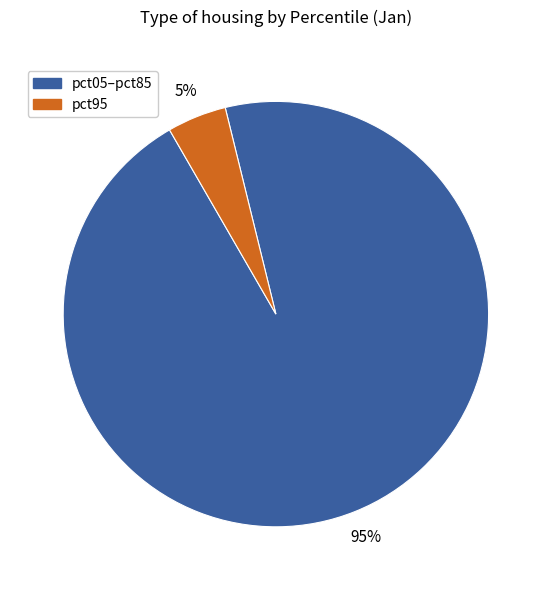

Does any single category account for the majority?

Yes